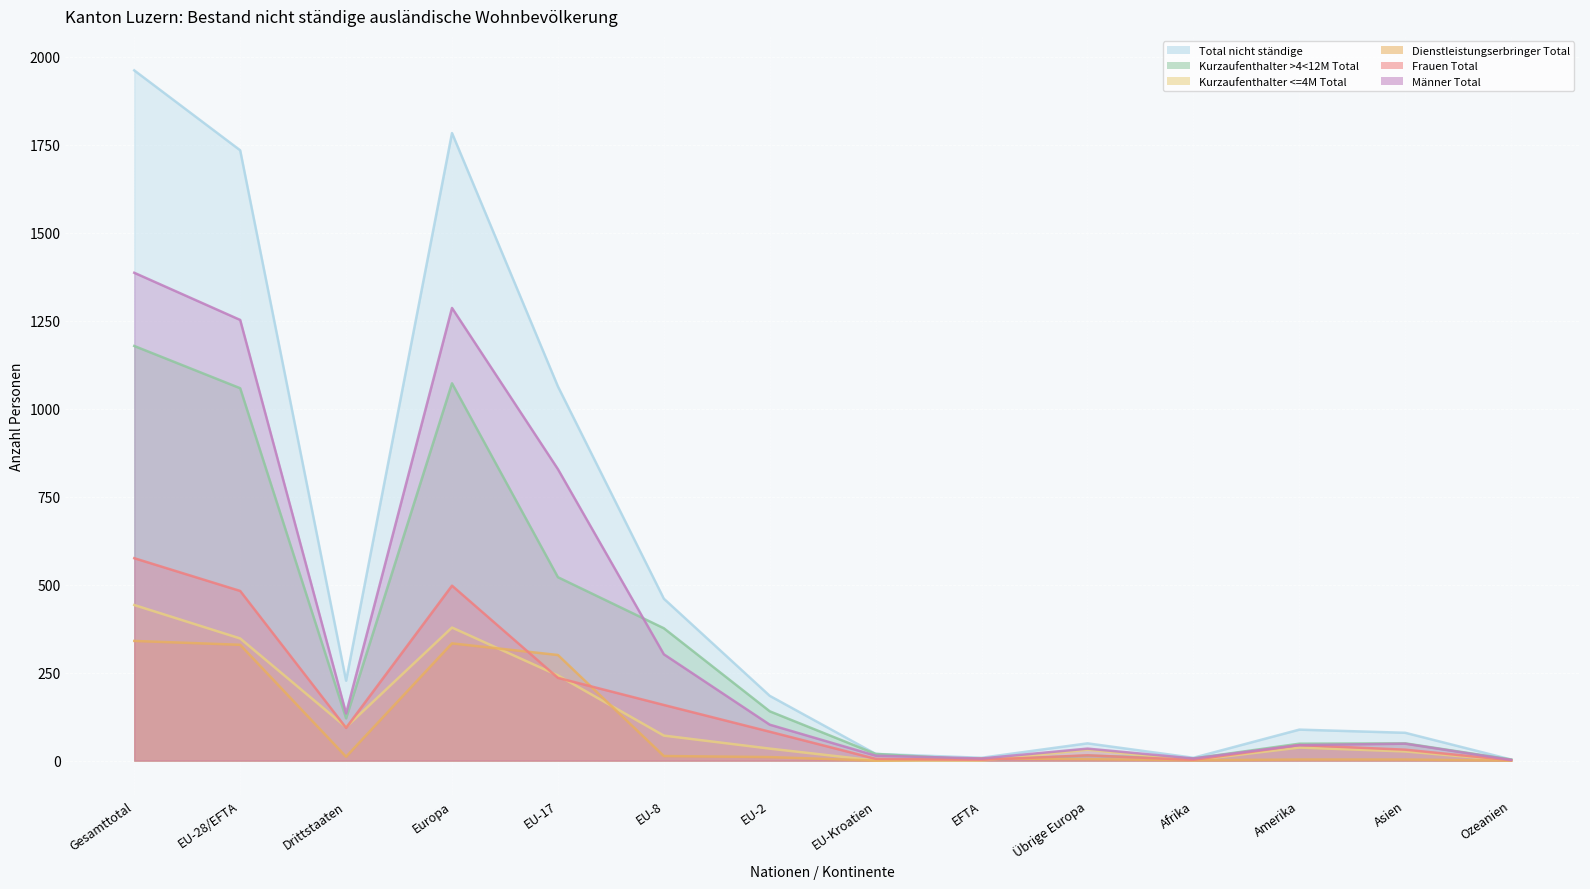

List the labels in order of Männer Total value, smallest first.

Ozeanien, EFTA, Afrika, EU-Kroatien, Übrige Europa, Amerika, Asien, EU-2, Drittstaaten, EU-8, EU-17, EU-28/EFTA, Europa, Gesamttotal